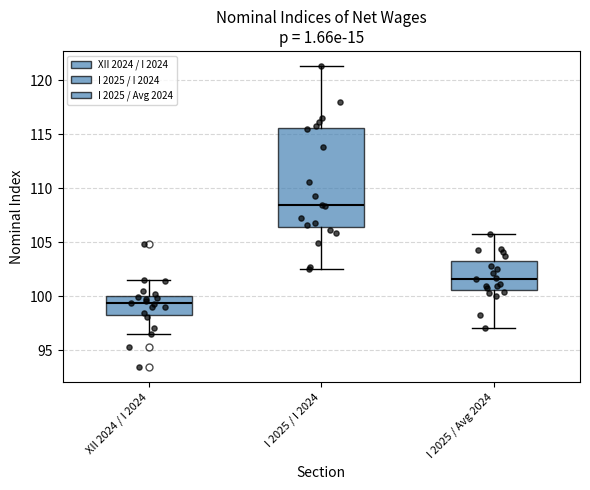

Which box's median line is the lowest?

XII 2024 / I 2024